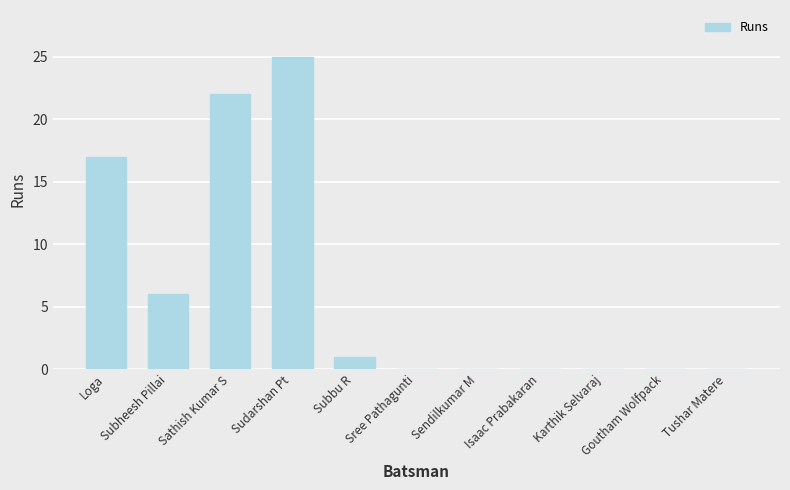

What is the change in value from Loga to Sudarshan Pt?

+8